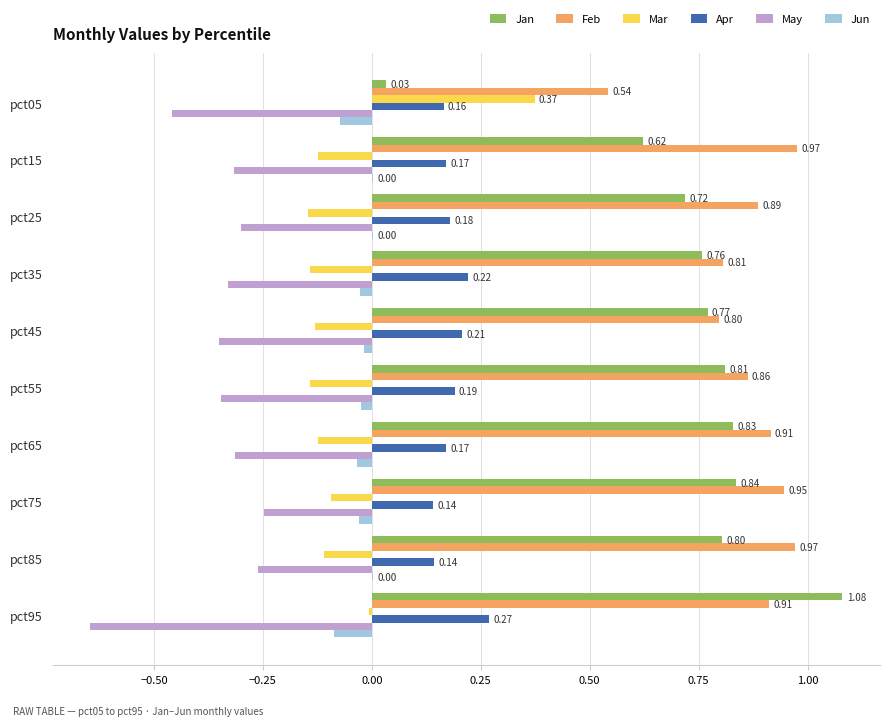

Which series changed the most between pct25 and pct95?

Jan